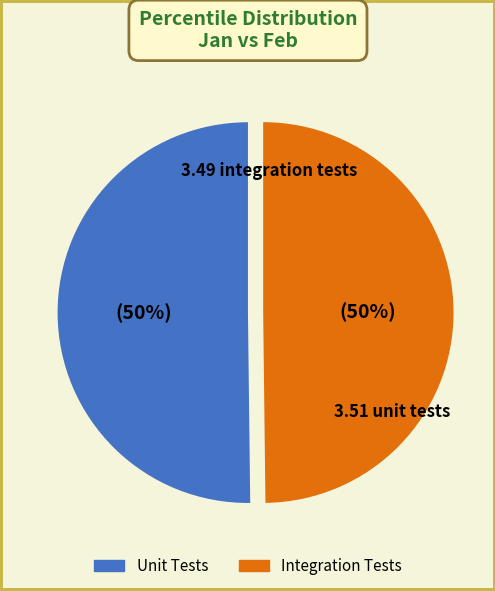

To the nearest percent, what is the average slice percentage?

50%